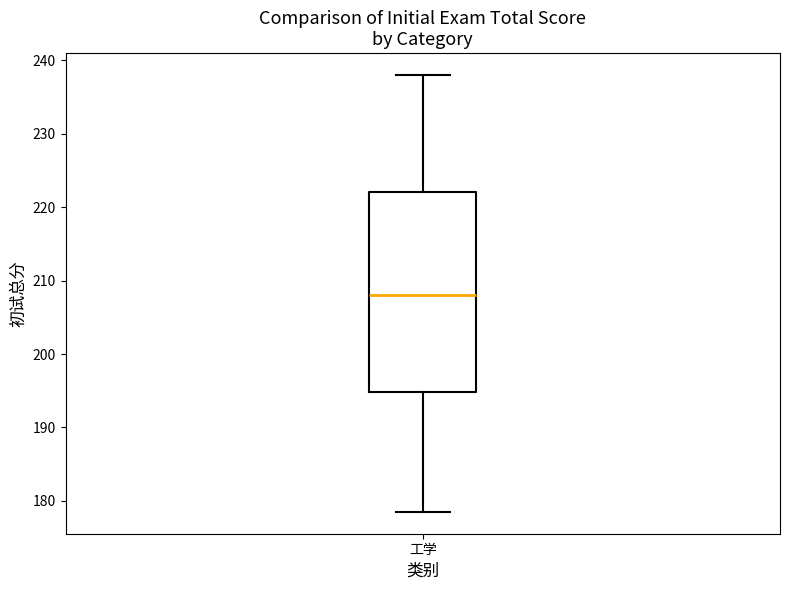

Read this box plot against the y-axis: the position of the median line, the range covered by the box, and the ends of both whiskers. The values are not printed on the chart, so give them approximately, as read against the axis.

median 208, box 195 to 222, whiskers 179 to 238